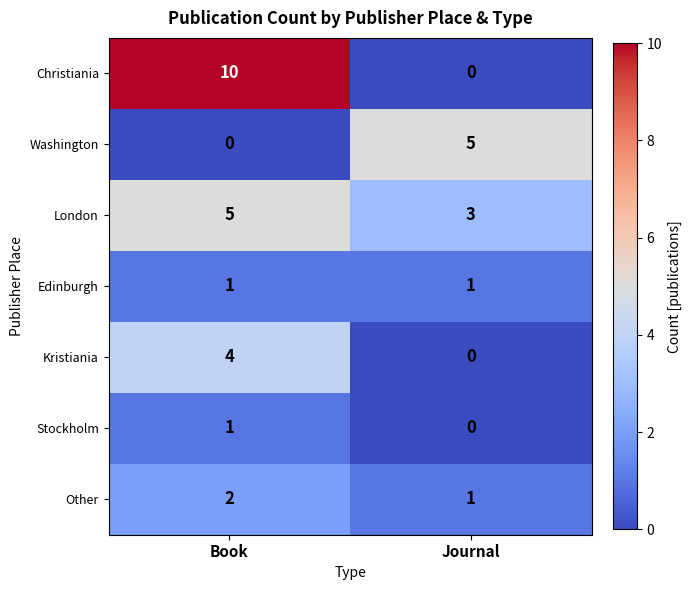

Is the value of Kristiania at Journal greater than the value of Edinburgh at Book?

No